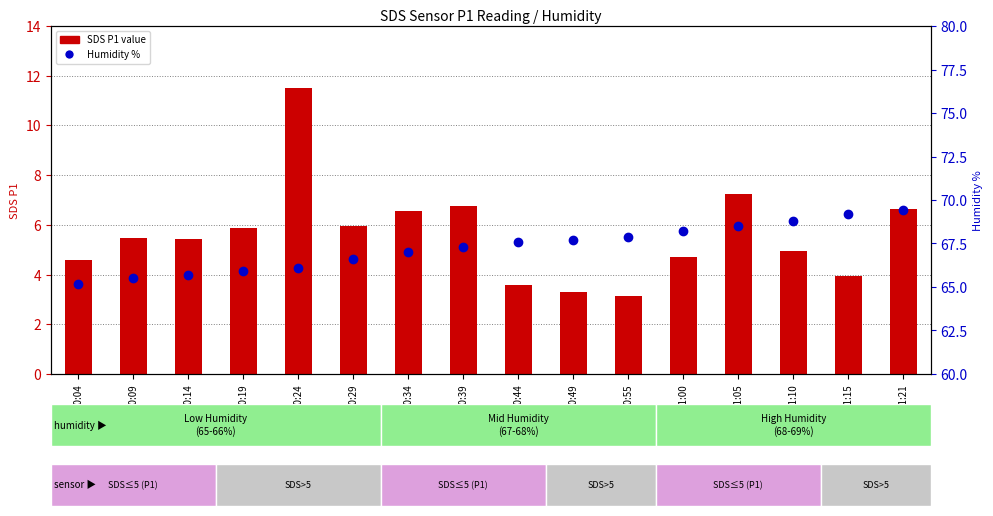

Reading left to right, transcribe all the data shown in this chart.

SDS_P1 value: 4.6	5.5	5.4	5.9	11.5	6.0	6.6	6.8	3.6	3.3	3.1	4.7	7.2	4.9	3.9	6.6
Humidity %: 65.2	65.5	65.7	65.9	66.1	66.6	67.0	67.3	67.6	67.7	67.9	68.2	68.5	68.8	69.2	69.4